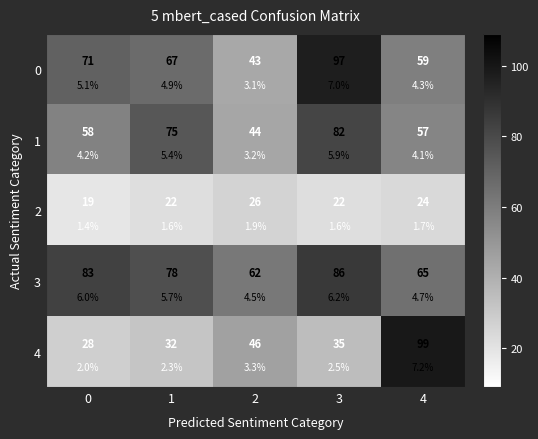

The value of 3 at 3 is 86. True or false?

True